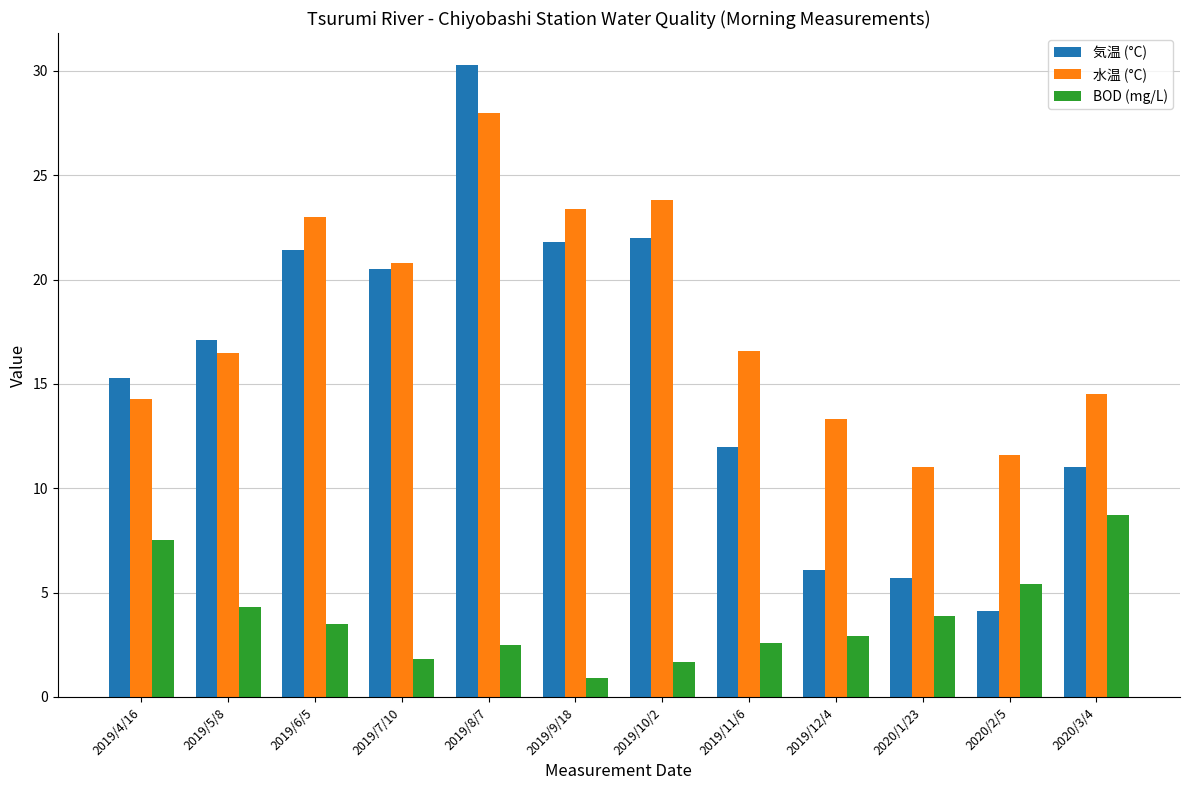

At which label is 気温 (°C) closest to 17?

2019/5/8